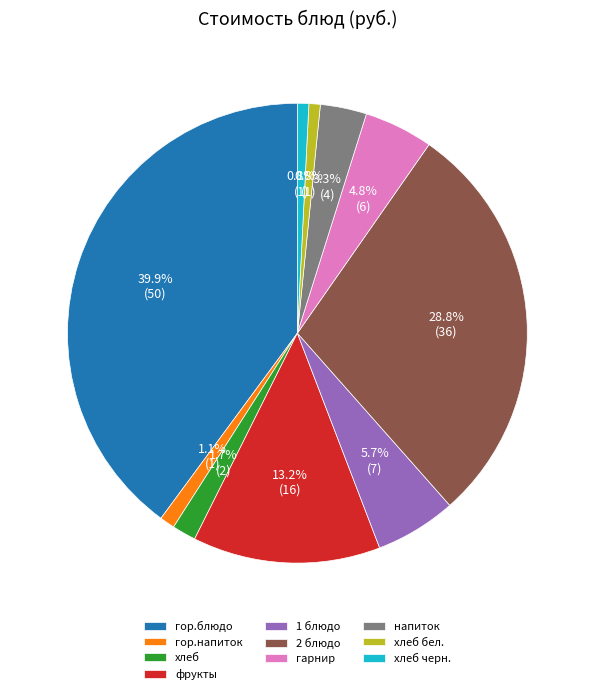

What is the ratio of the value at хлеб to the value at фрукты?

0.1